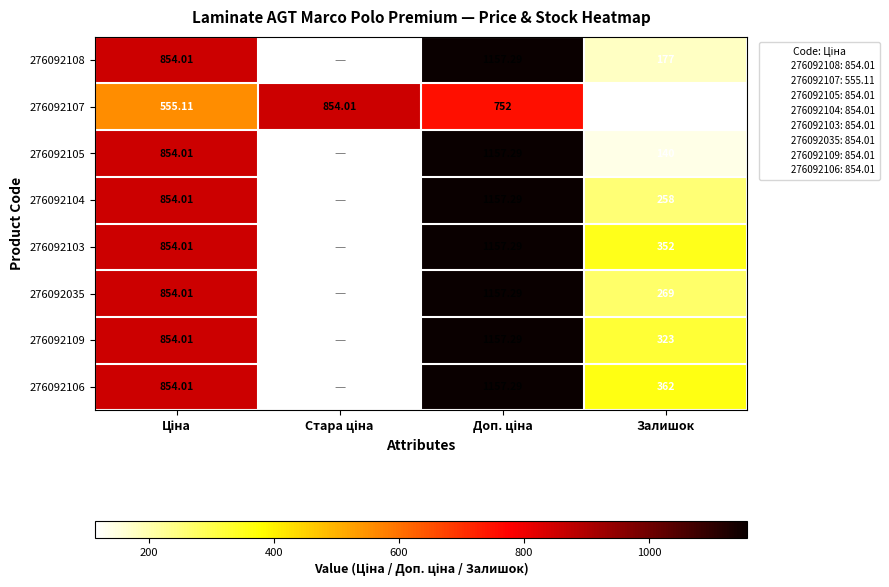

What is the difference between the 276092105 values at Доп. ціна and Залишок?

1017.3